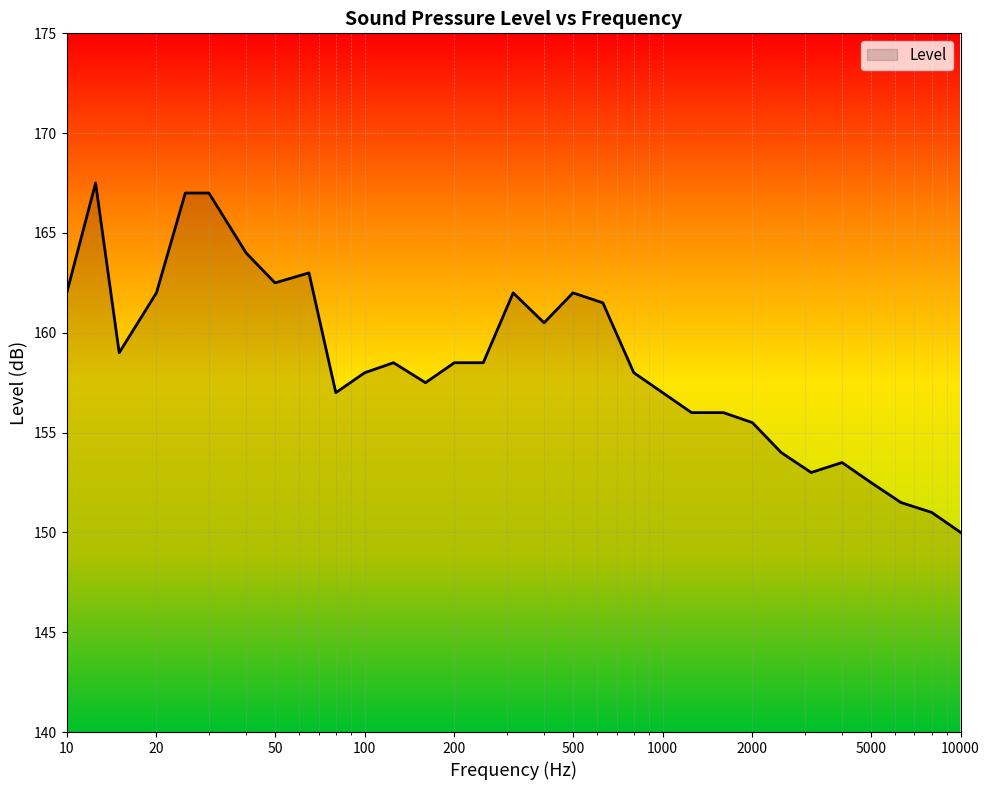

What is the smallest value displayed?

150.0